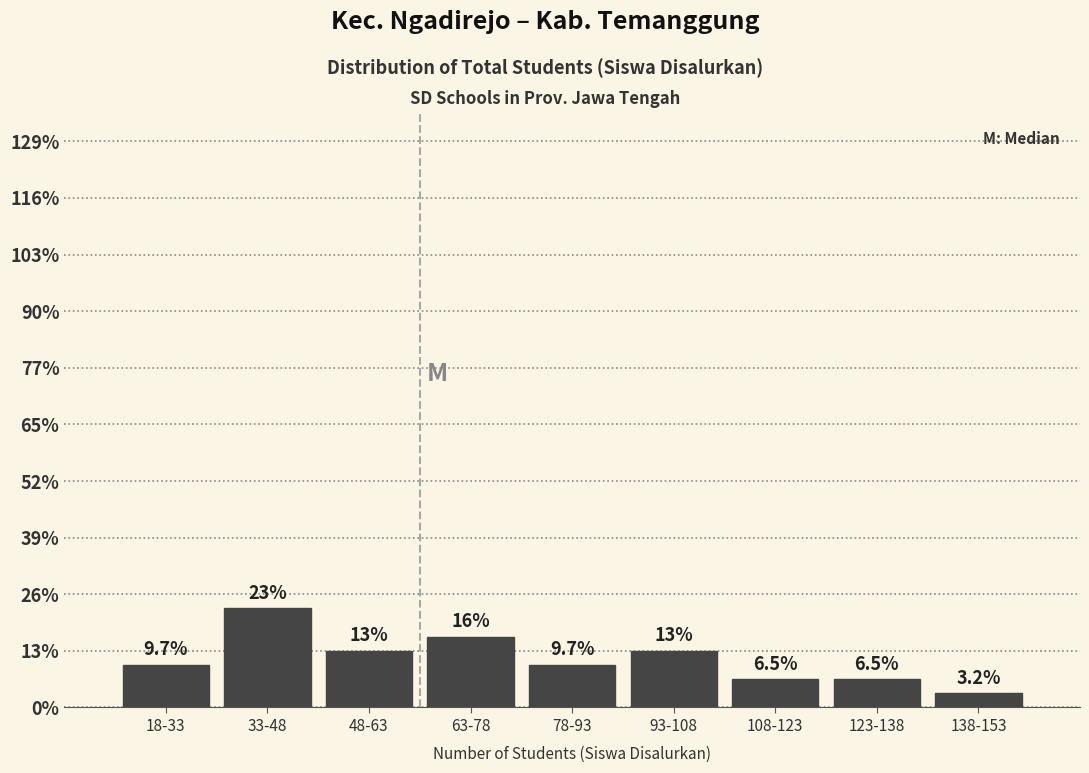

Are the bars horizontal?

No